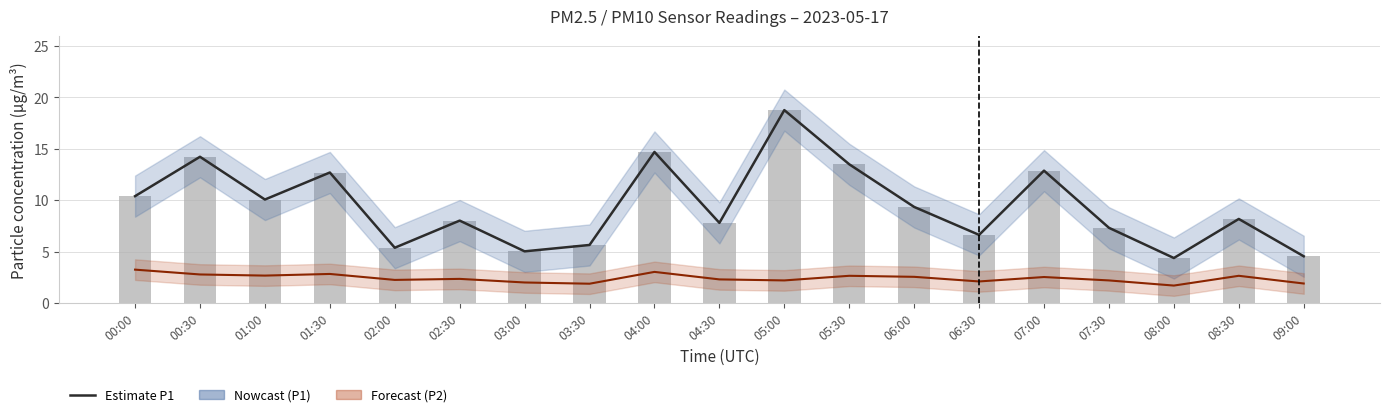

Reading left to right, what are all the values shown in this chart?

P1 line: 10.4	14.2	10.1	12.7	5.4	8.0	5.0	5.7	14.7	7.8	18.8	13.5	9.3	6.6	12.9	7.3	4.4	8.2	4.5
P2 line: 3.2	2.8	2.7	2.8	2.2	2.4	2.0	1.9	3.0	2.3	2.2	2.6	2.5	2.1	2.5	2.2	1.7	2.6	1.9
P1: 10.4	14.2	10.1	12.7	5.4	8.0	5.0	5.7	14.7	7.8	18.8	13.5	9.3	6.6	12.9	7.3	4.4	8.2	4.5